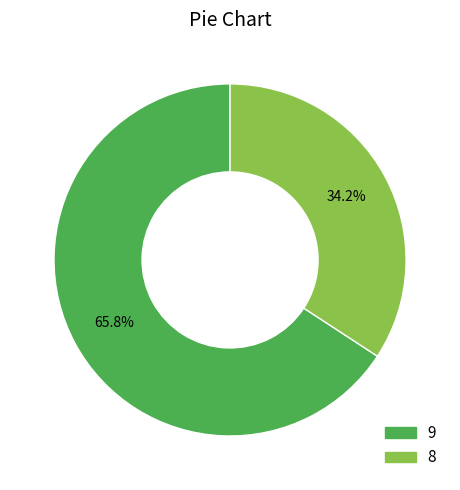

Combined, what portion of the pie is 9 and 8?

100.0%